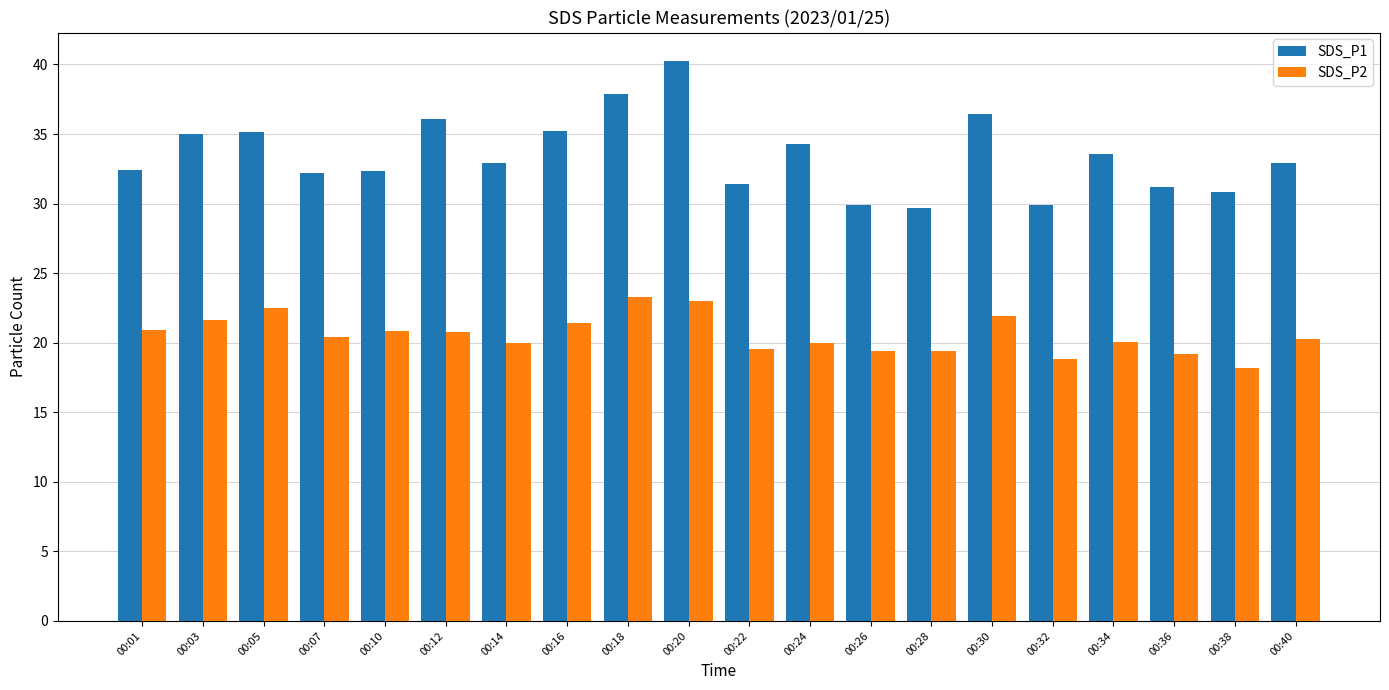

What is the maximum value for SDS_P1?

40.3